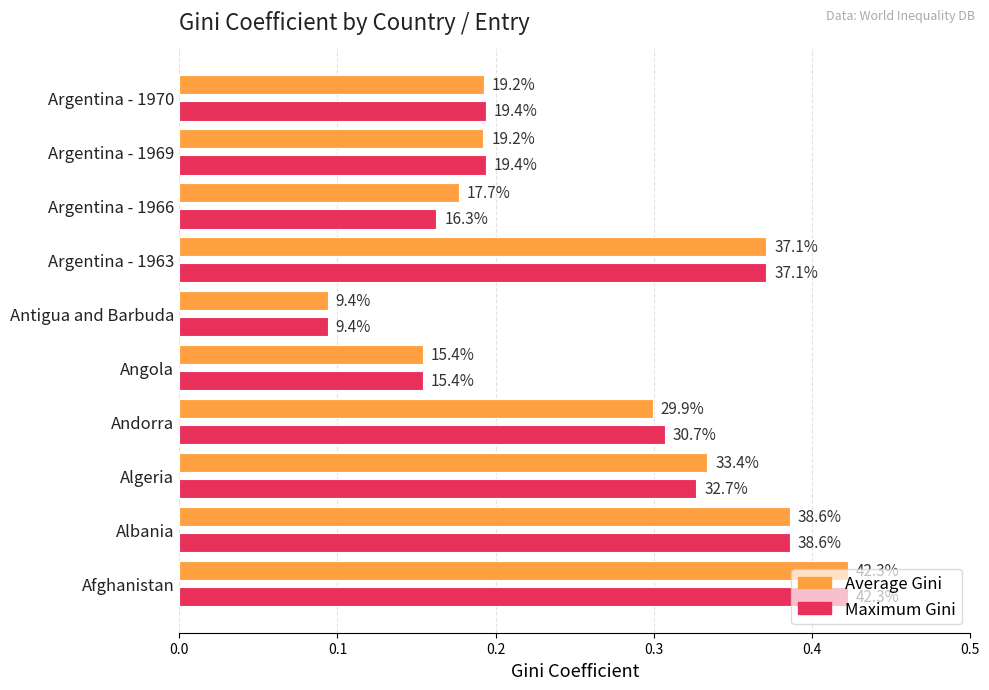

What are all the series names shown in the legend?

Average Gini, Maximum Gini